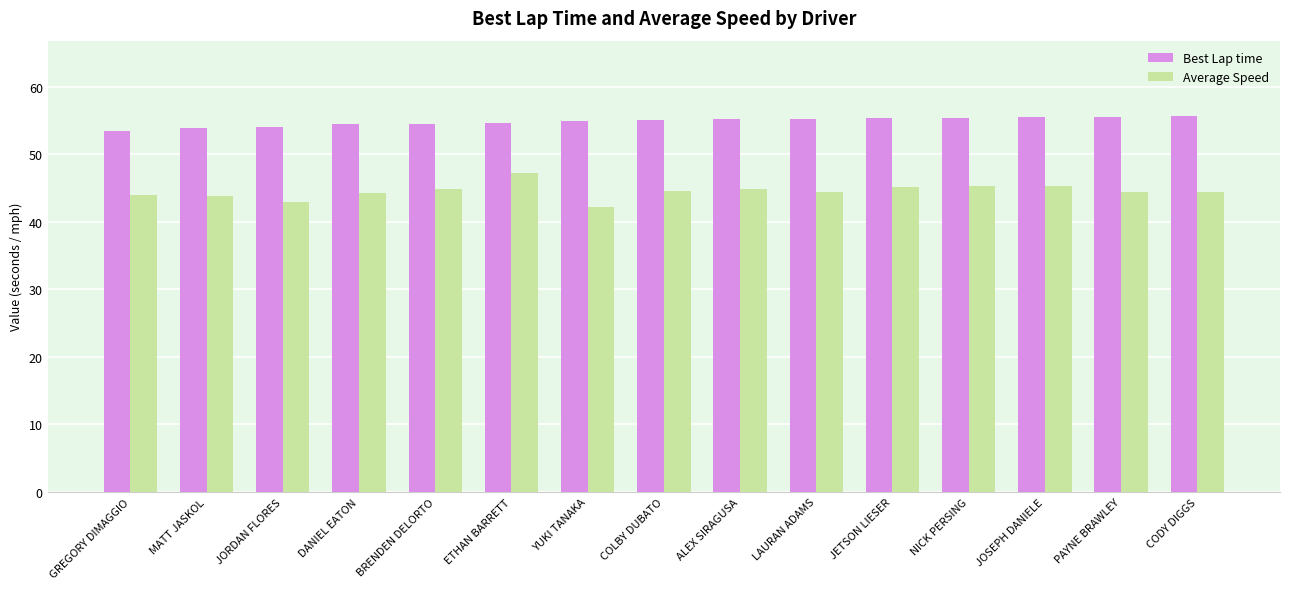

Is it true that Best Lap time equals 89.0 at YUKI TANAKA?

False